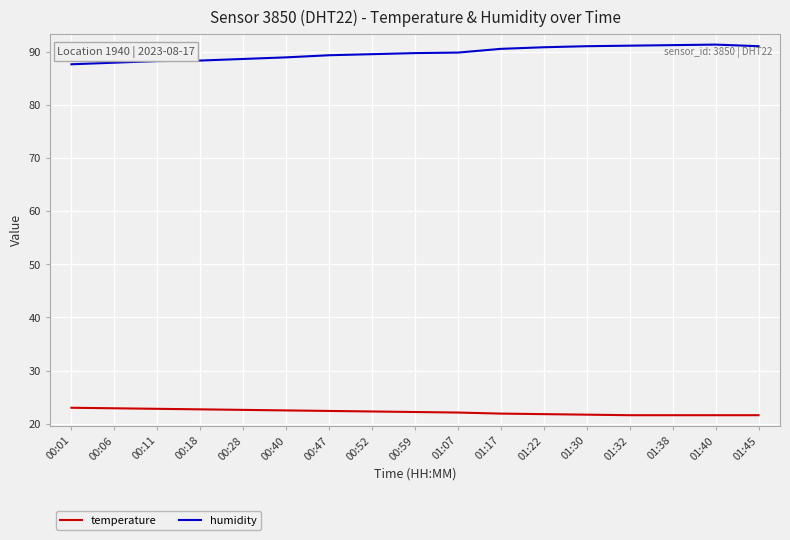

True or false: humidity and temperature intersect in this chart.

False